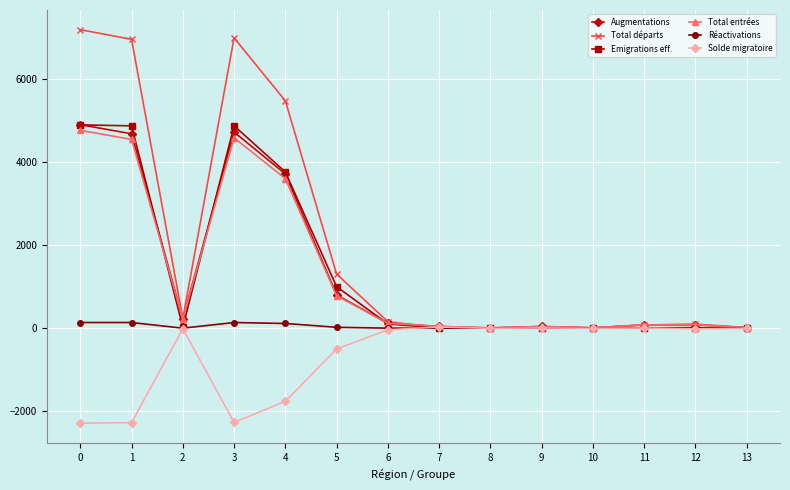

How many data points in Réactivations are less than 1?

7